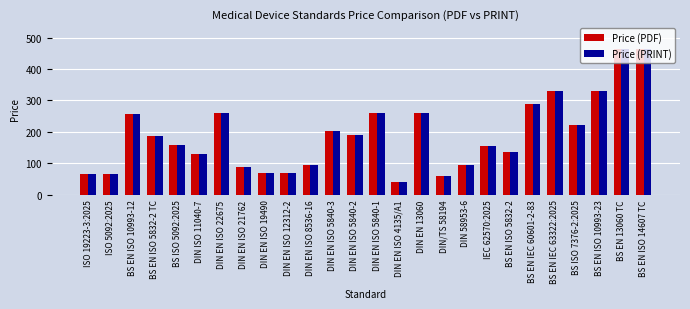

What is the difference between the Price (PRINT) values at DIN EN ISO 4135/A1 and DIN 58953-6?

53.3